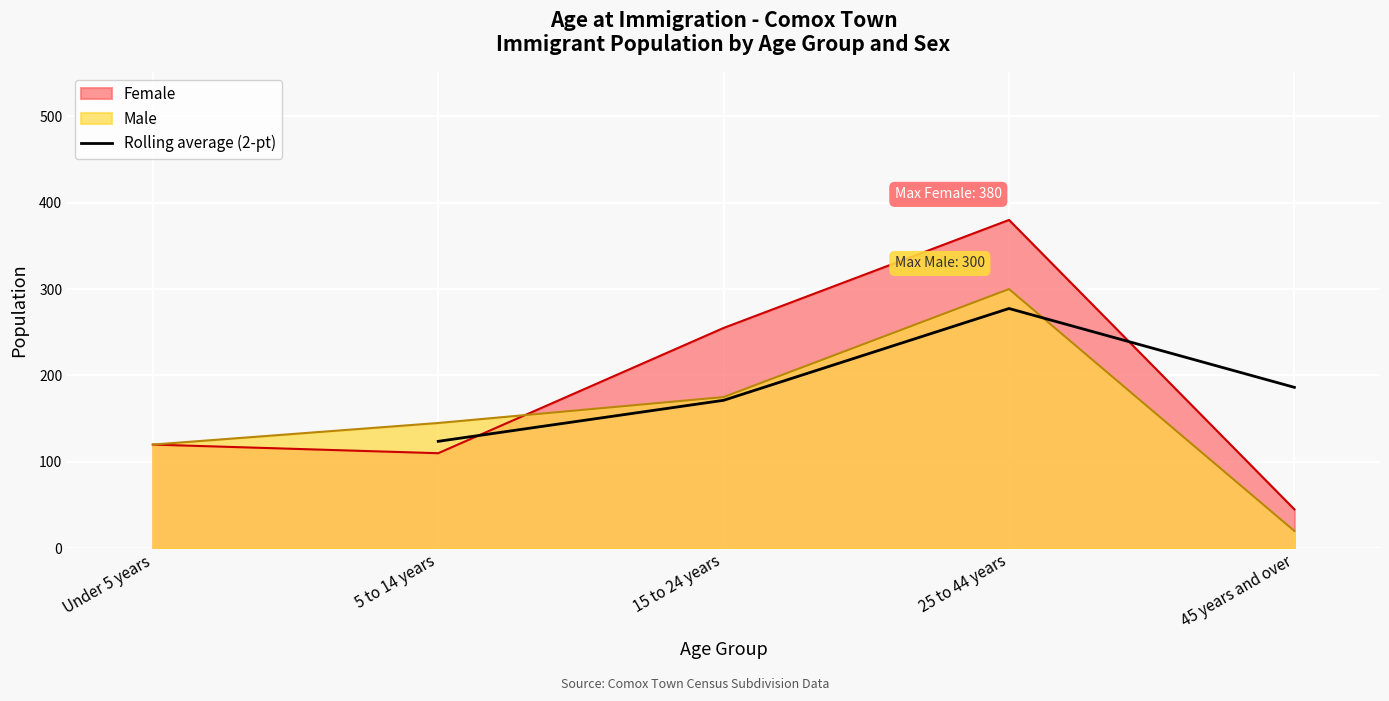

How many points are higher than both their immediate neighbors (excluding endpoints)?

1